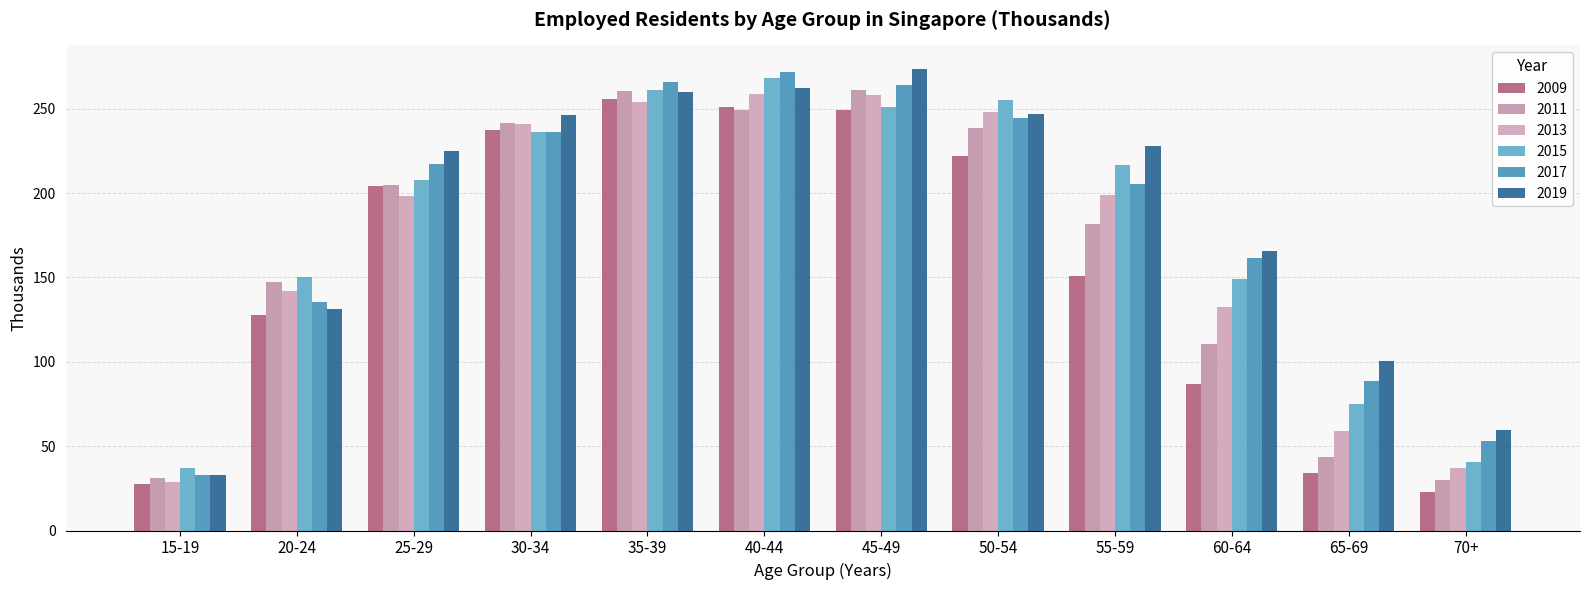

What is the greatest value displayed?

273.8